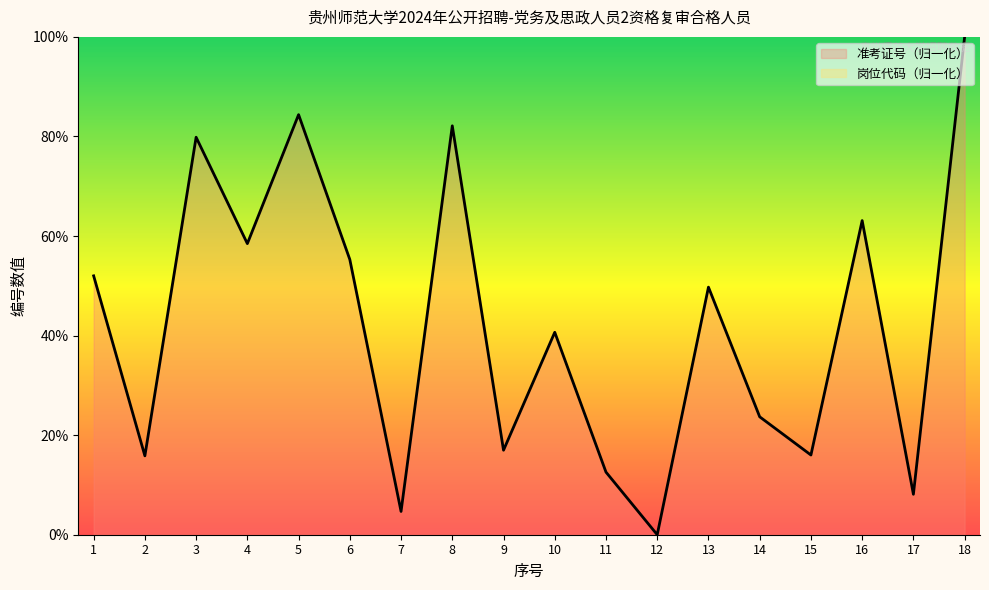

Where is the first local maximum?

3